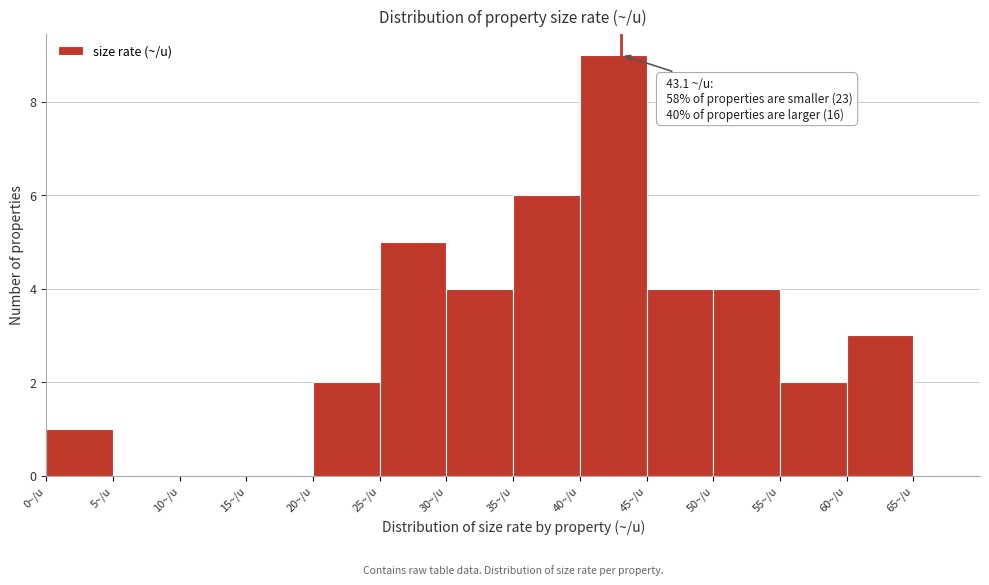

Which range on the x-axis has the tallest bar?

40 to 45